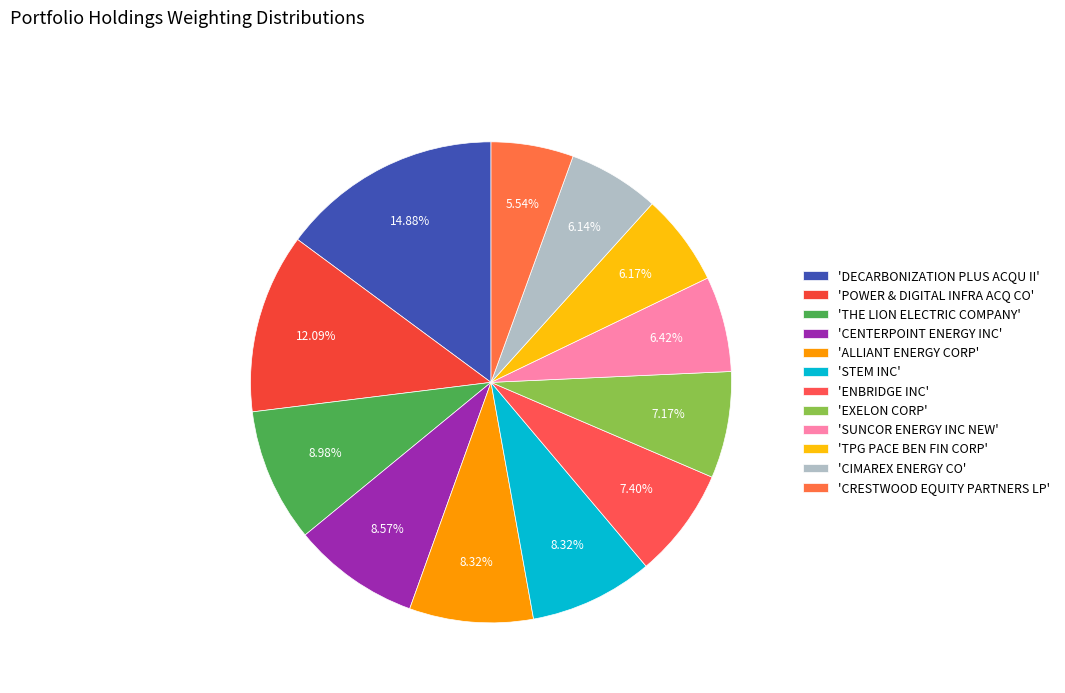

How many segments does this pie chart have?

12